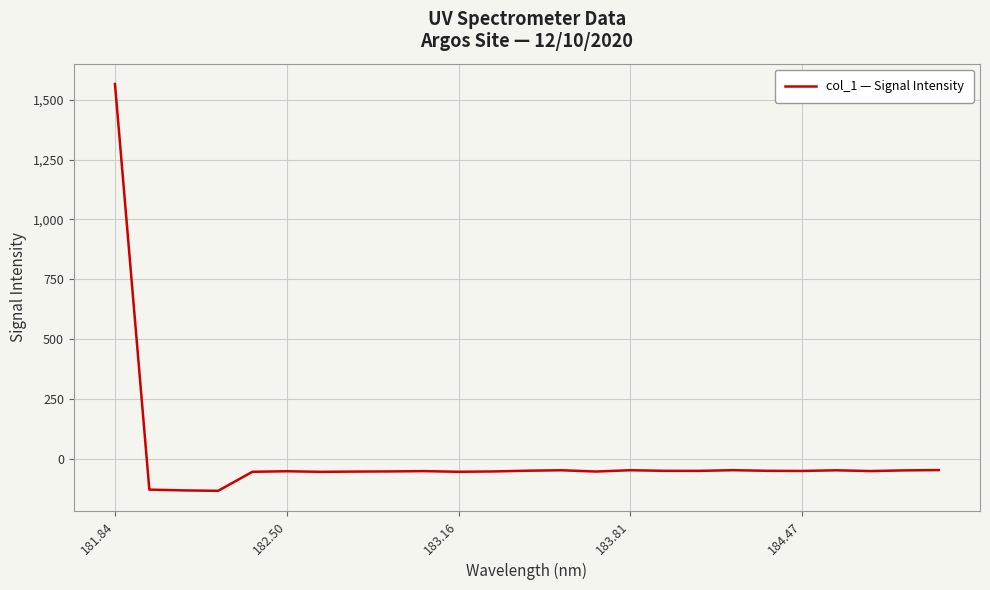

What is the maximum value shown in the chart?

1565.4